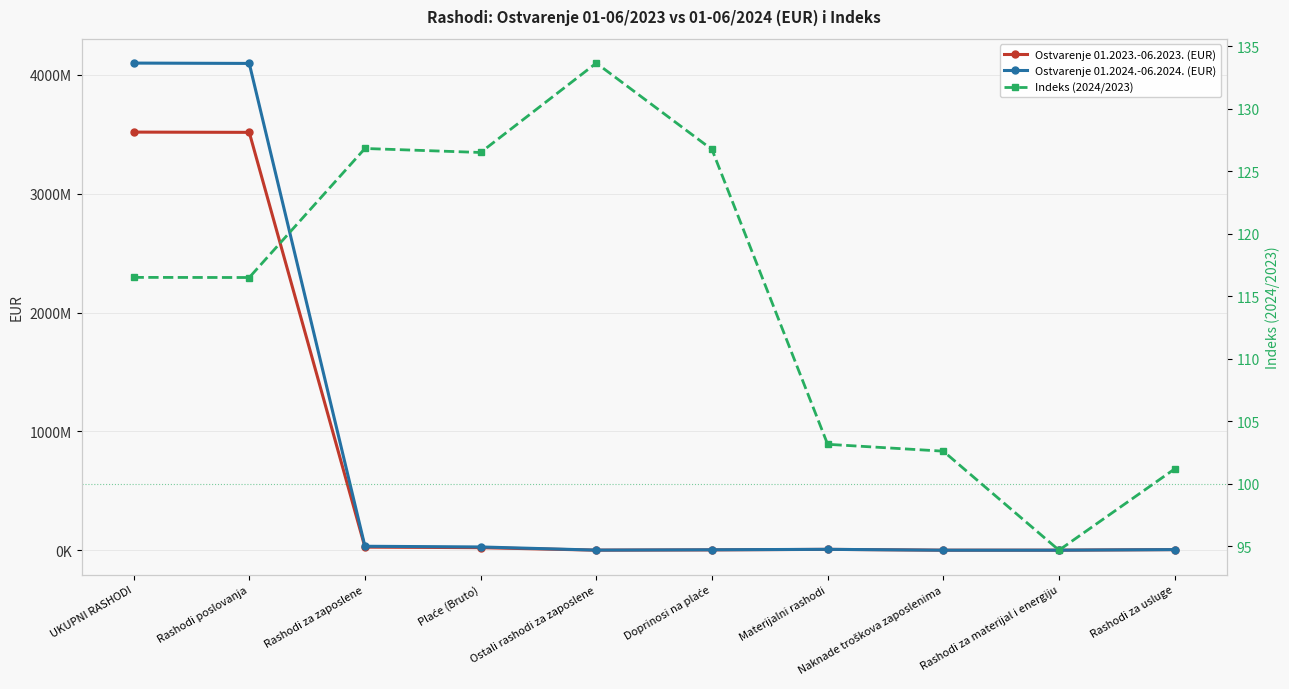

At which category is the sum across all series the highest?

UKUPNI RASHODI